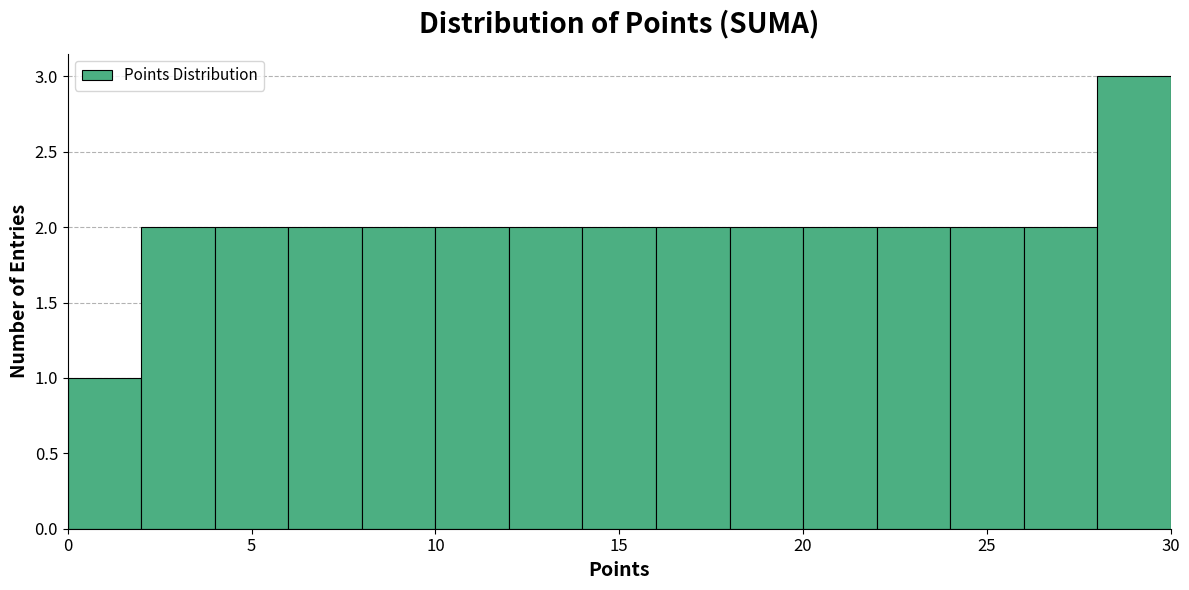

Reading left to right, transcribe this chart: for each bar, give the range it covers on the x-axis and its height. The values are not printed on the chart, so give them approximately, as read against the axis.

0 to 2: 1
2 to 4: 2
4 to 6: 2
6 to 8: 2
8 to 10: 2
10 to 12: 2
12 to 14: 2
14 to 16: 2
16 to 18: 2
18 to 20: 2
20 to 22: 2
22 to 24: 2
24 to 26: 2
26 to 28: 2
28 to 30: 3